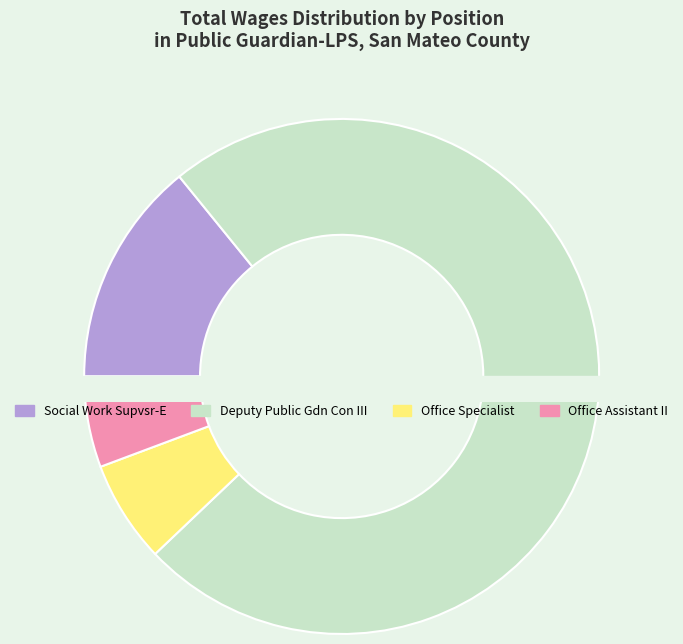

How much of the chart is everything except Social Work Supvsr-E?

85.9%